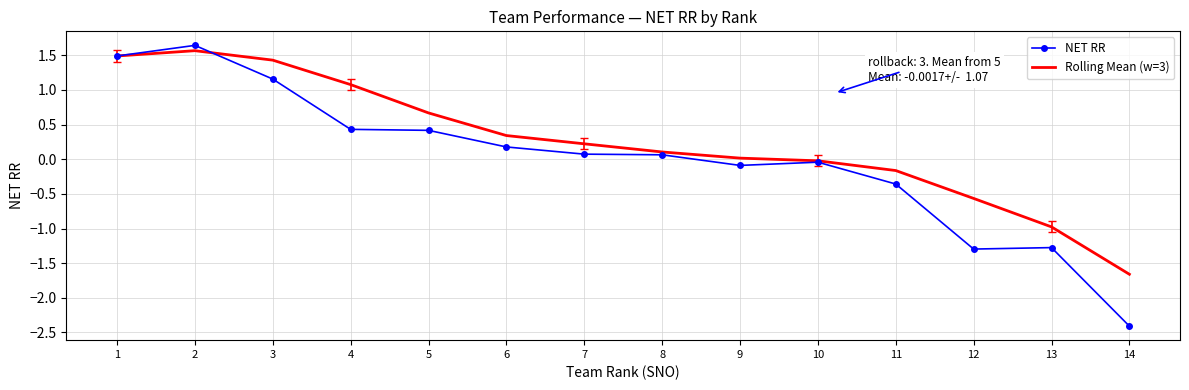

Which series has the widest spread of values?

NET RR